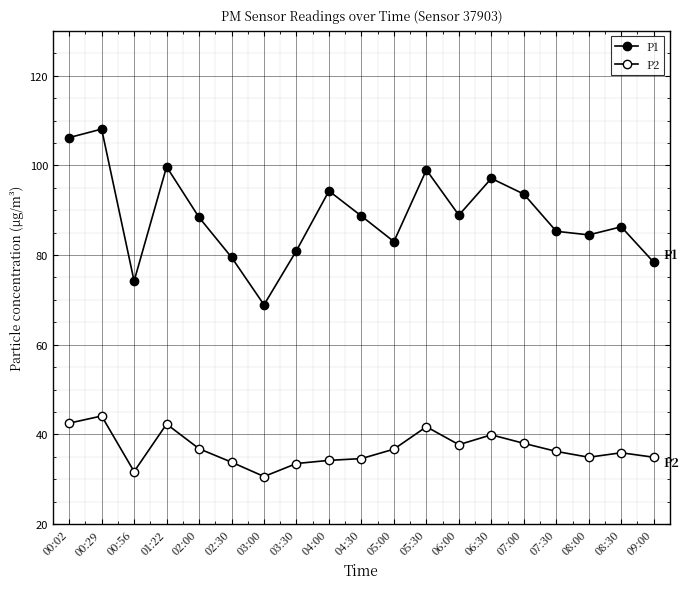

What is the difference between the P1 values at 02:00 and 06:30?

8.7